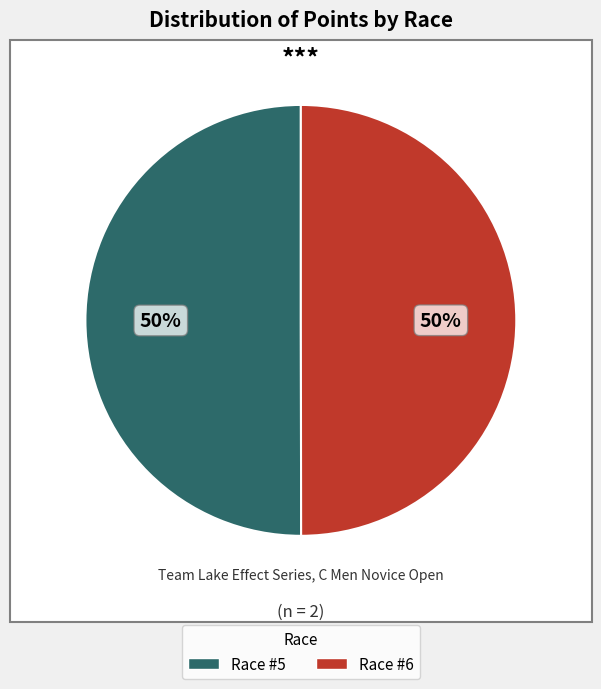

What is the ratio of the value at Team Lake Effect Series Race #5 to the value at Team Lake Effect Series Race #6?

1.0